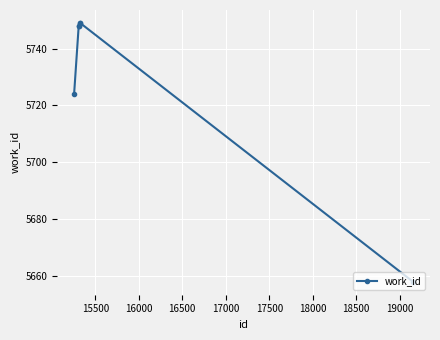

Reading left to right, list all the values displayed in this chart.

5724	5748	5748	5749	5749	5658